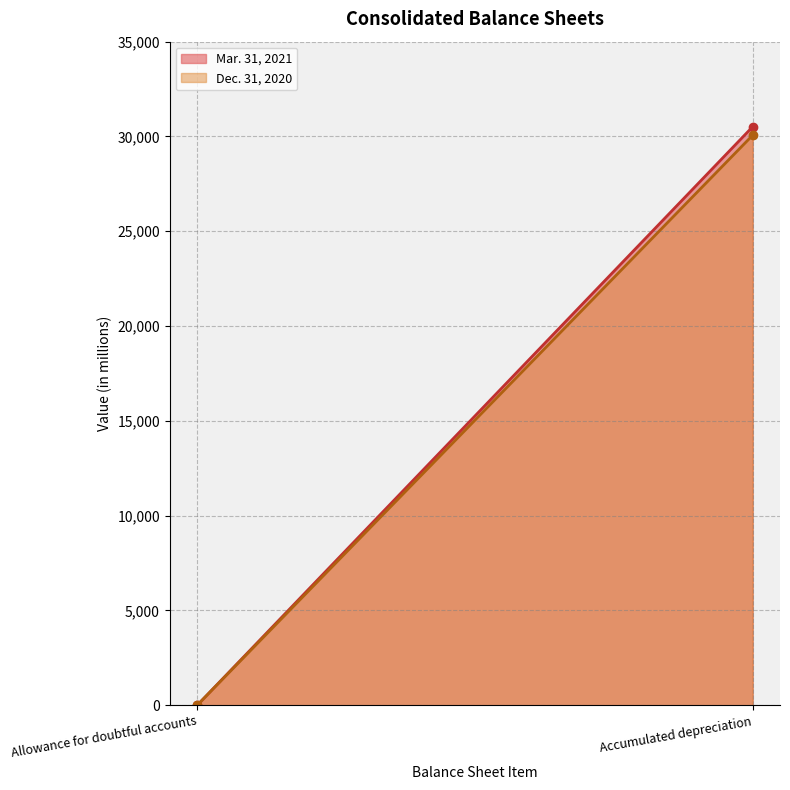

At which label is Dec. 31, 2020 closest to 15041?

Allowance for doubtful accounts